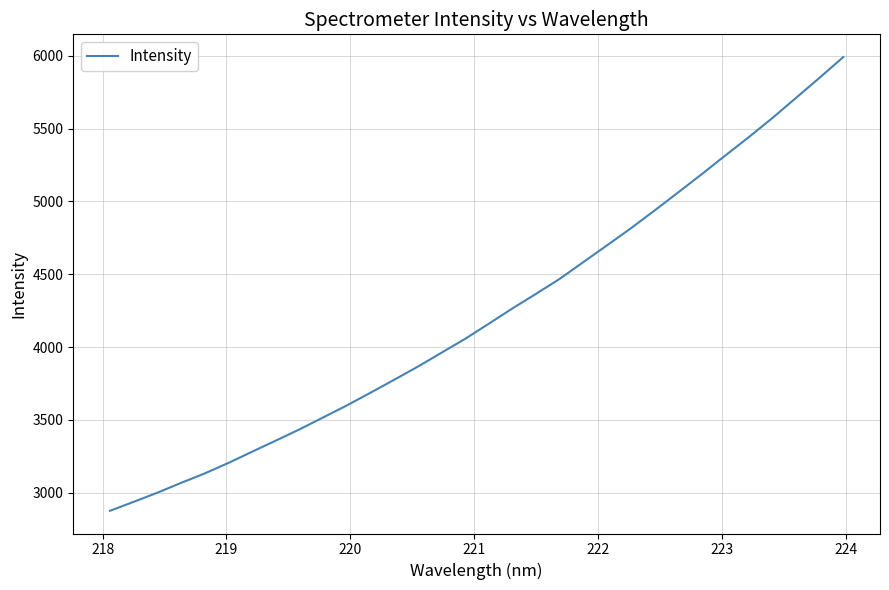

What is the greatest value displayed?

5992.3